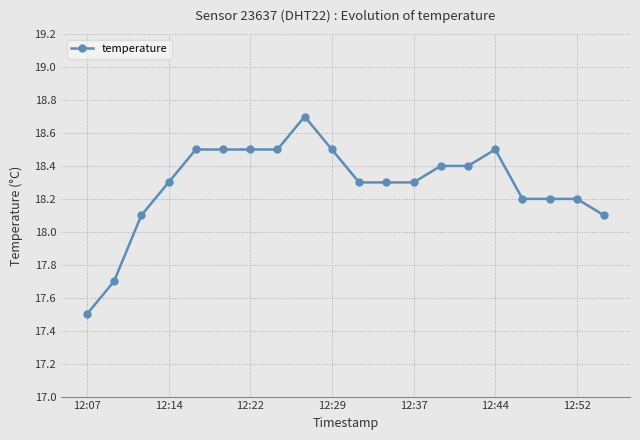

What is the value of the 20th point from the left?

18.1